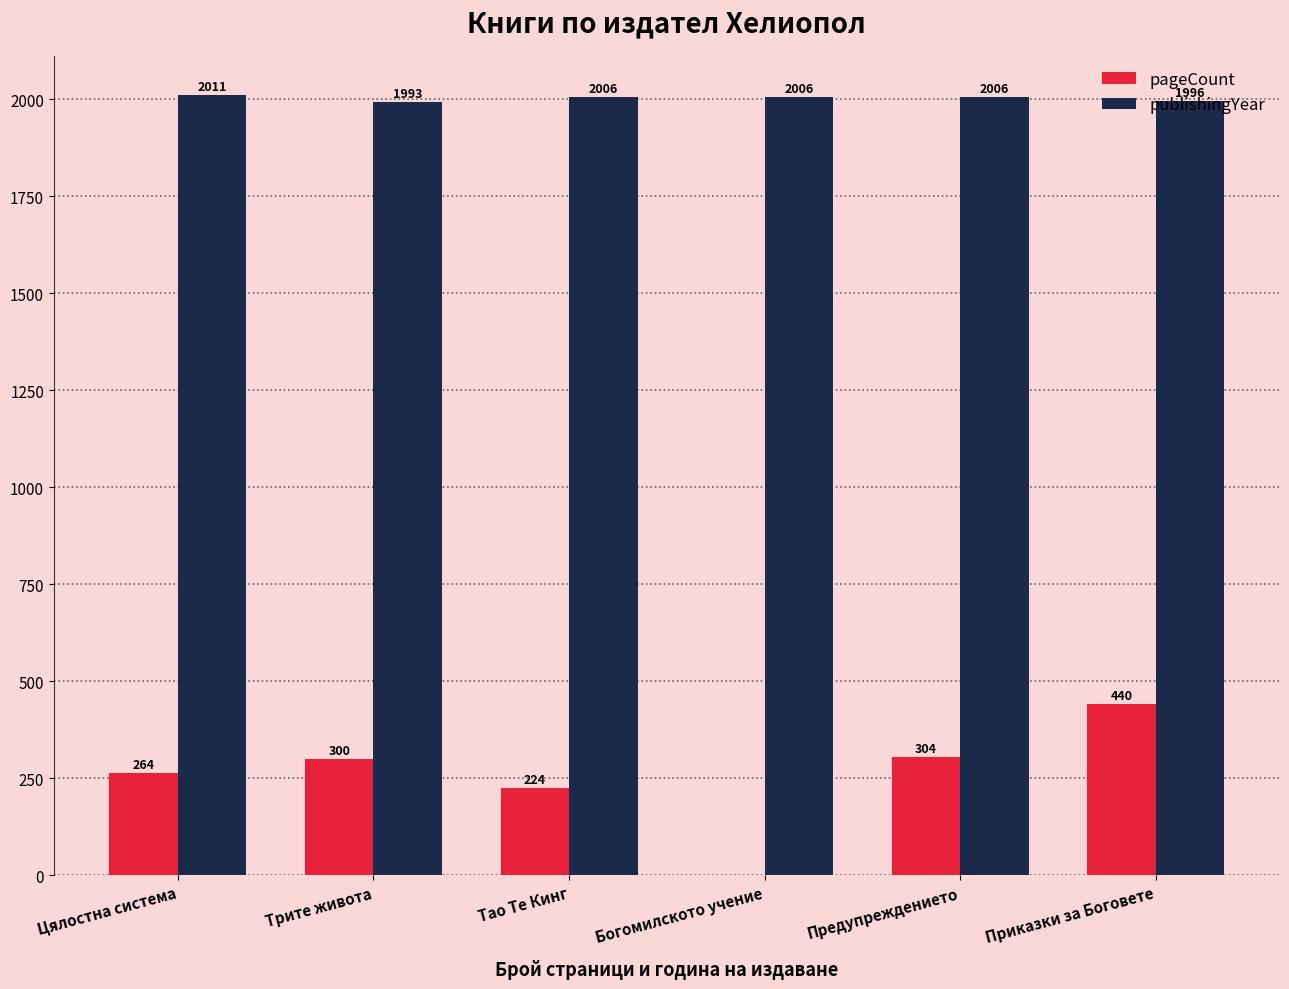

Reading left to right, list all the values displayed in this chart.

pageCount: 264	300	224	0	304	440
publishingYear: 2011	1993	2006	2006	2006	1996